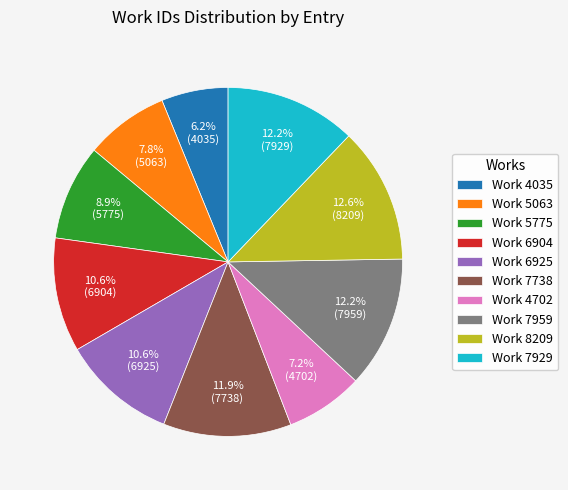

To the nearest percent, what is the difference between the Work 6925 and Work 8209 slice percentages?

2%